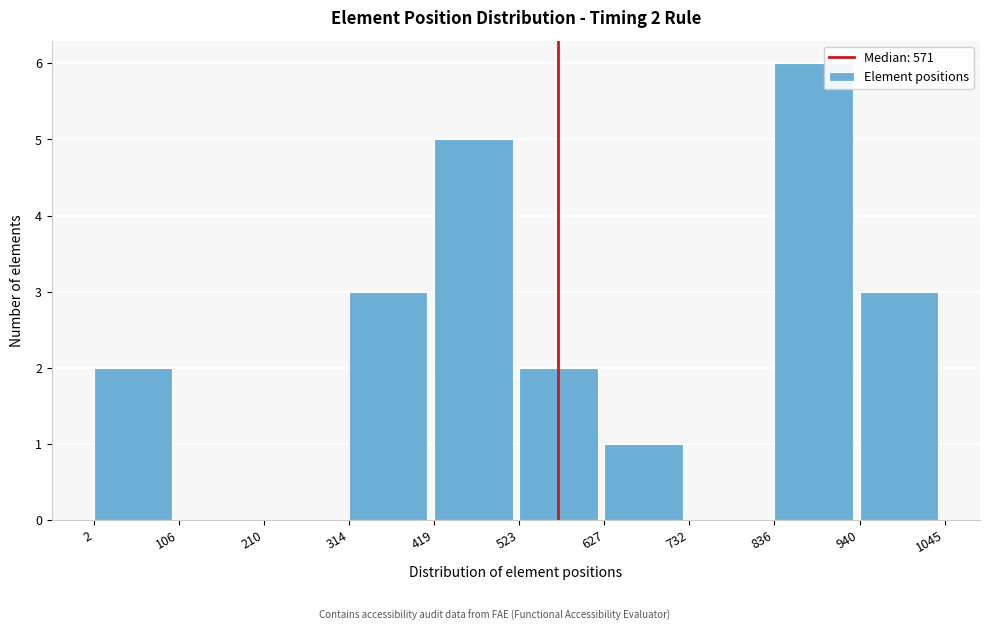

Over which range of the x-axis is the bar tallest?

836 to 940